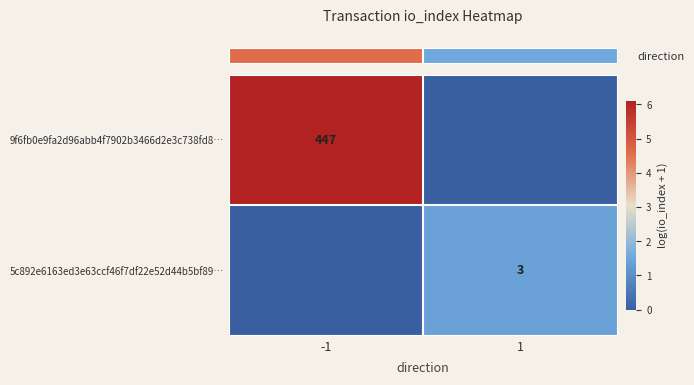

What is the approximate value of row_1 at 1?

1.4